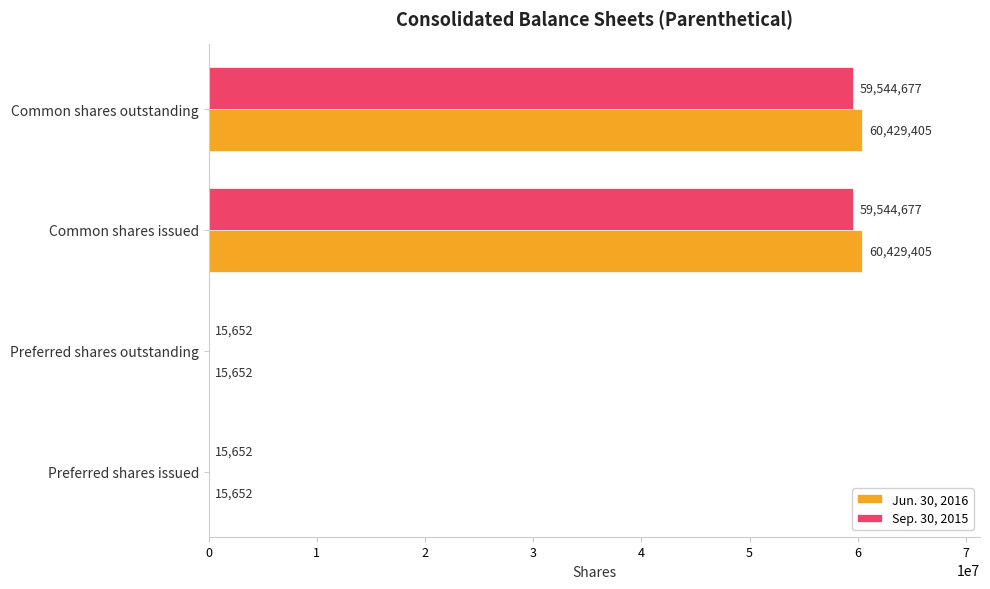

The Jun. 30, 2016 series shows 15652 at Preferred shares outstanding. True or false?

True